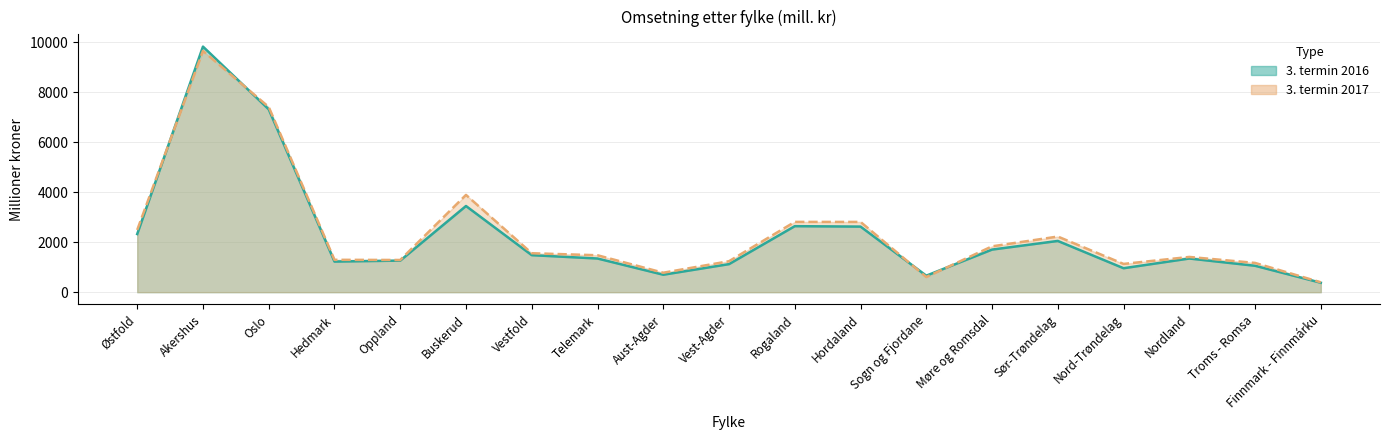

What are all the series names shown in the legend?

3. termin 2016, 3. termin 2017